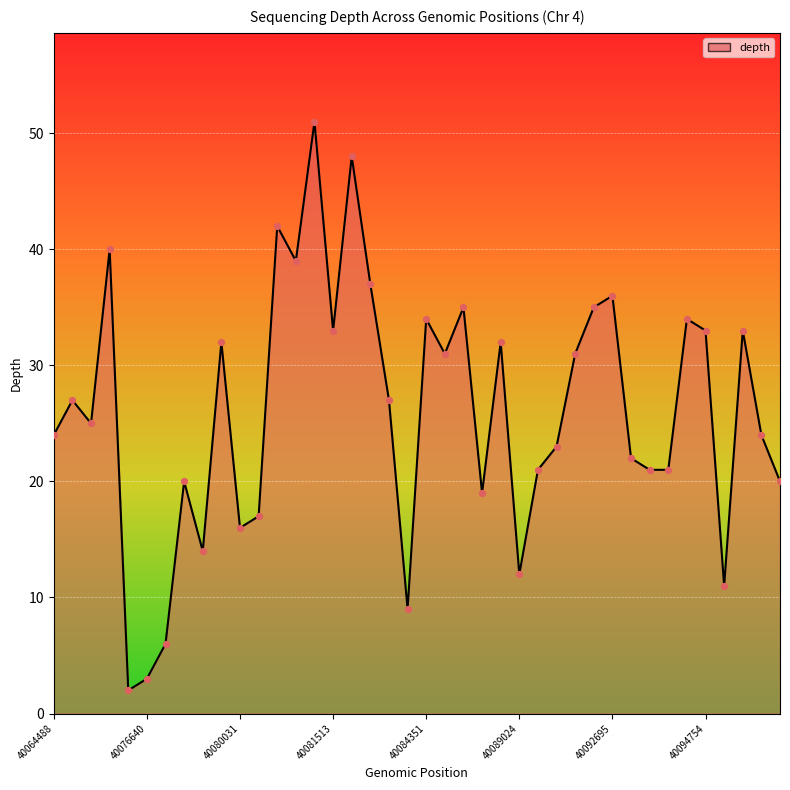

What is the greatest value displayed?

51